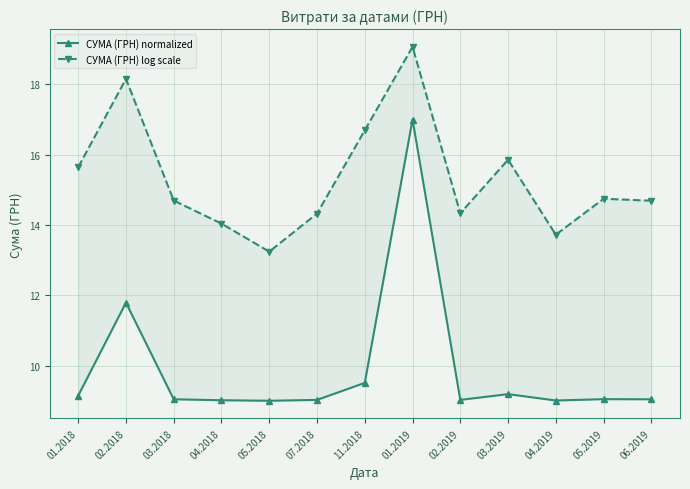

What is the difference between the maximum and minimum values in the СУМА (ГРН) normalized series?

8.0